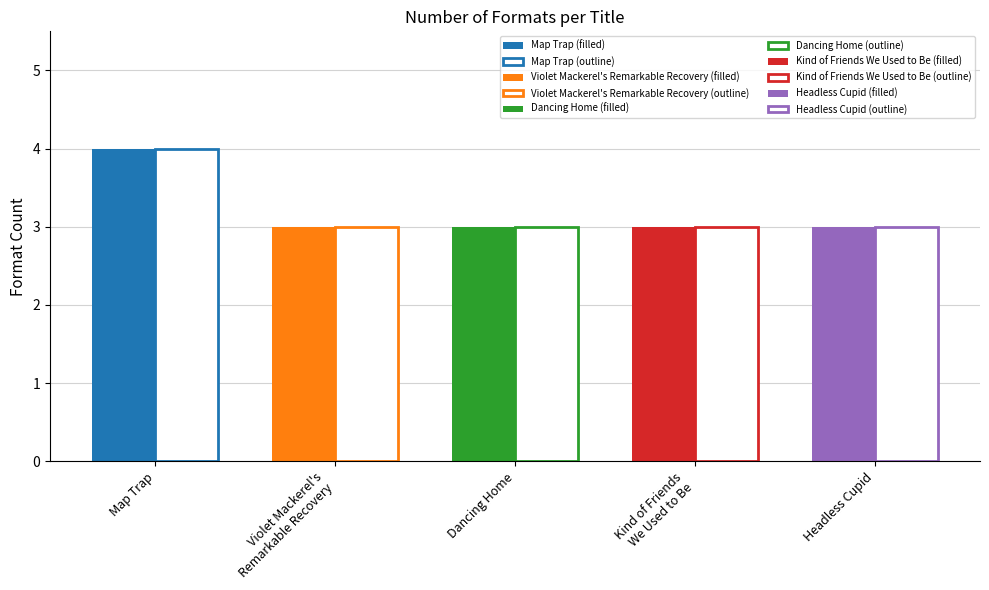

Between Violet Mackerel's Remarkable Recovery and Dancing Home, which is larger?

Violet Mackerel's Remarkable Recovery